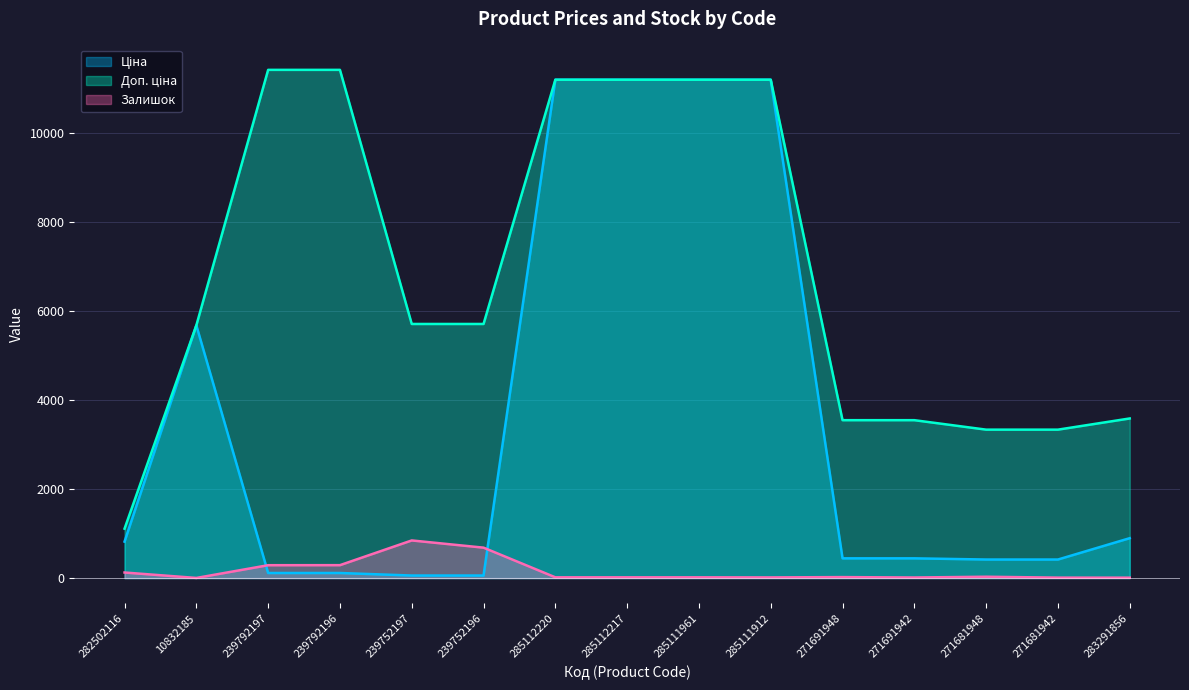

How many lines are shown in the chart?

3